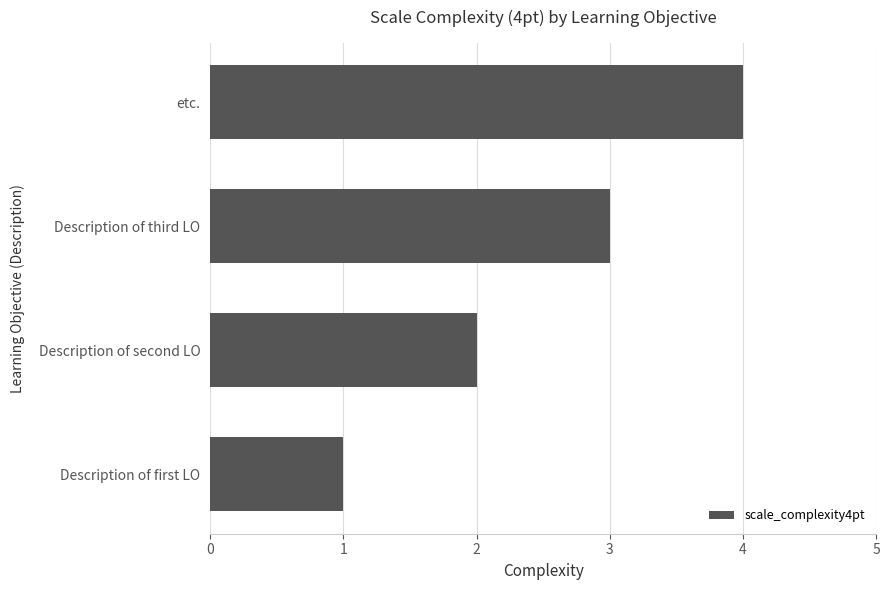

What is the ratio of the value at Description of first LO to the value at Description of third LO?

0.3